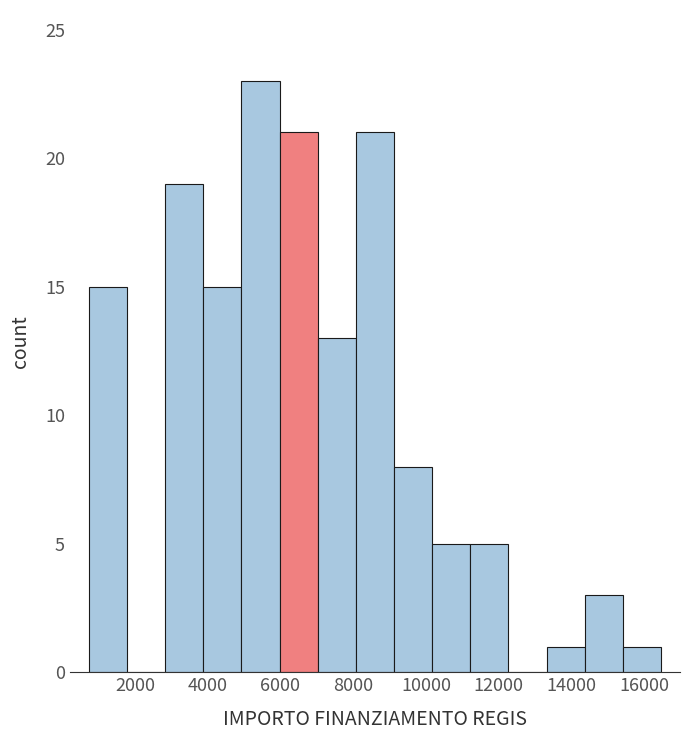

How tall is the bar that spans 3800 to 5000 on the x-axis? Neither the bar edges nor the heights are printed on the chart, so give them approximately, as read against the axes.

15